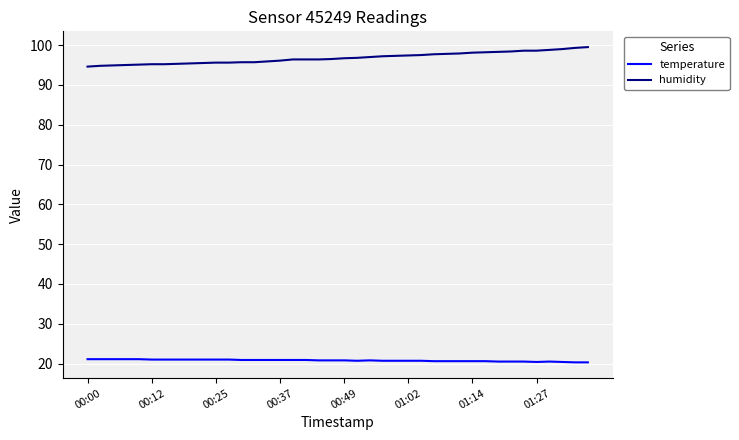

Which series has the largest range (max minus min)?

humidity